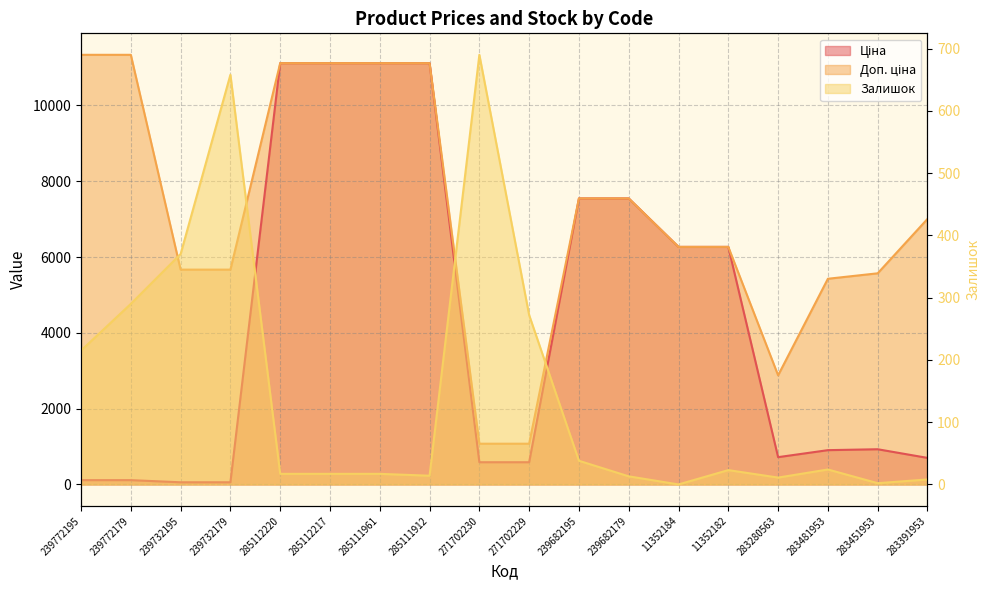

Which series changed the most between 271702229 and 283451953?

Доп. ціна